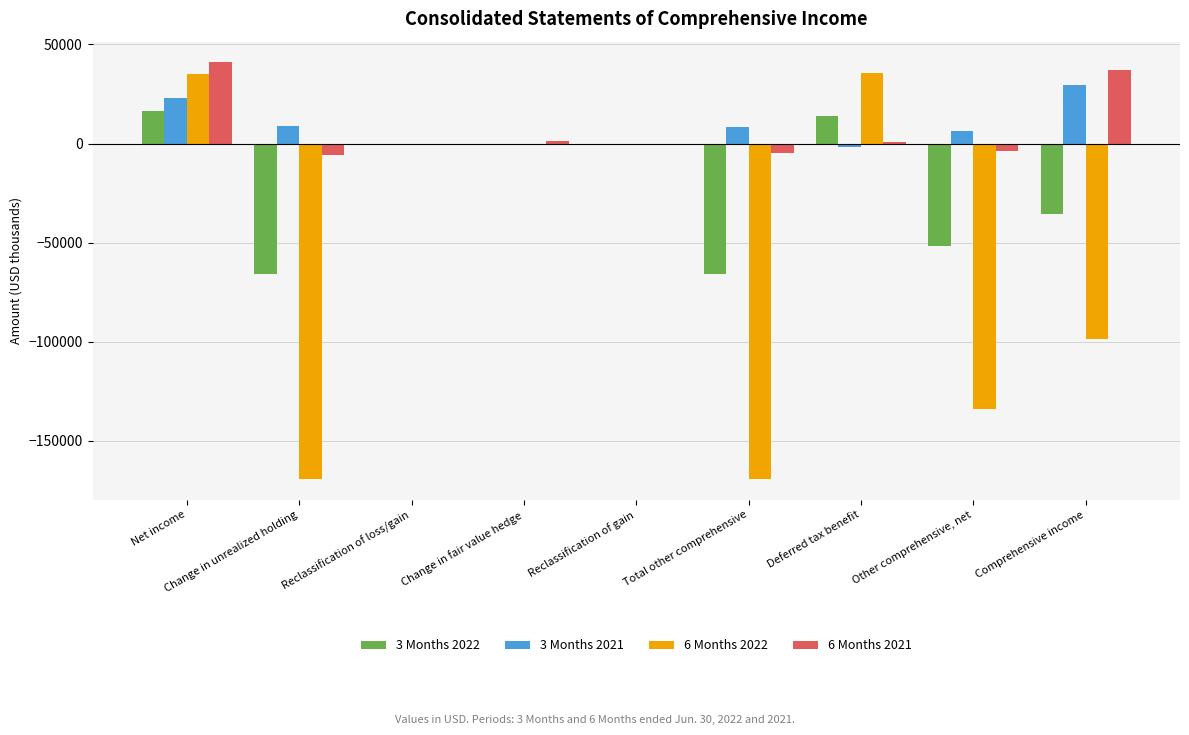

What is the total value across all series at Comprehensive income?

-67223